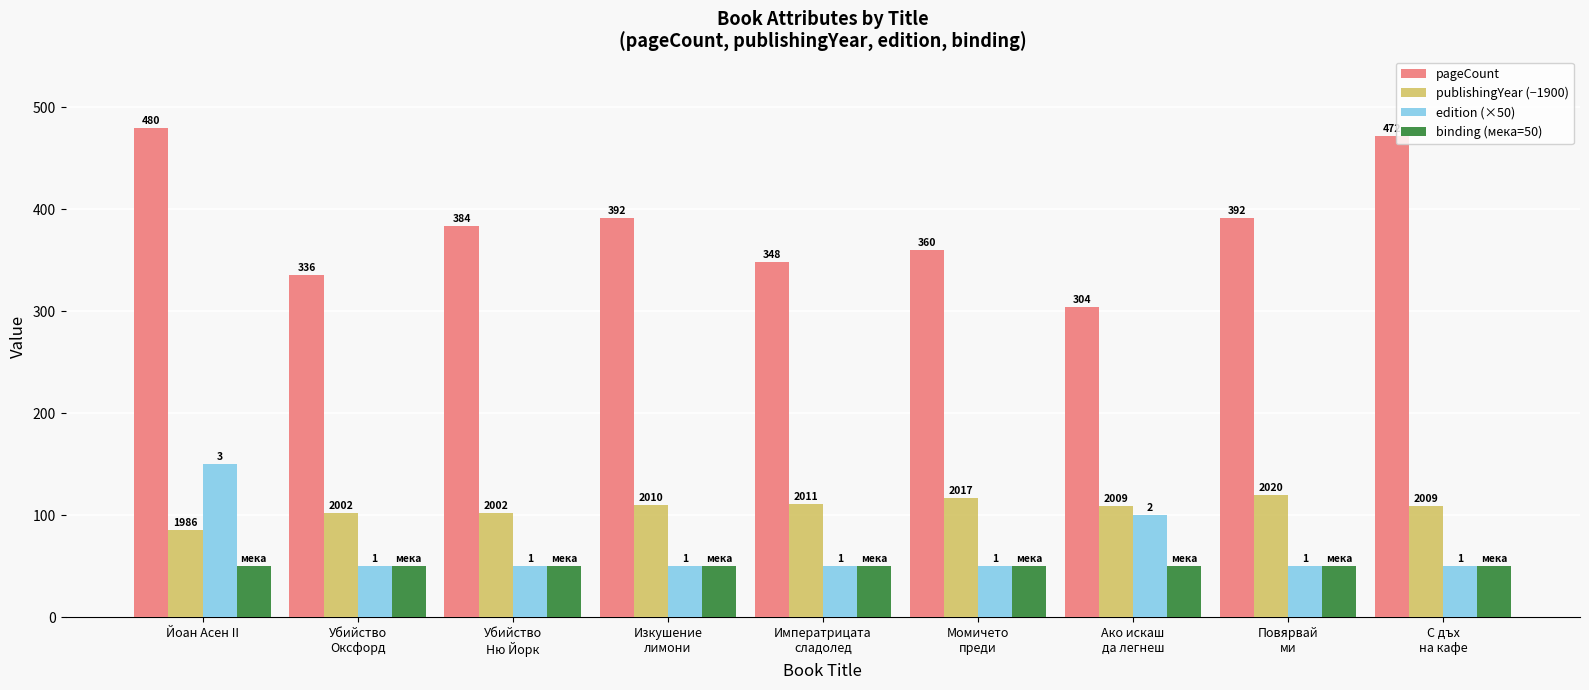

What is the average value of the publishingYear (−1900) series?

107